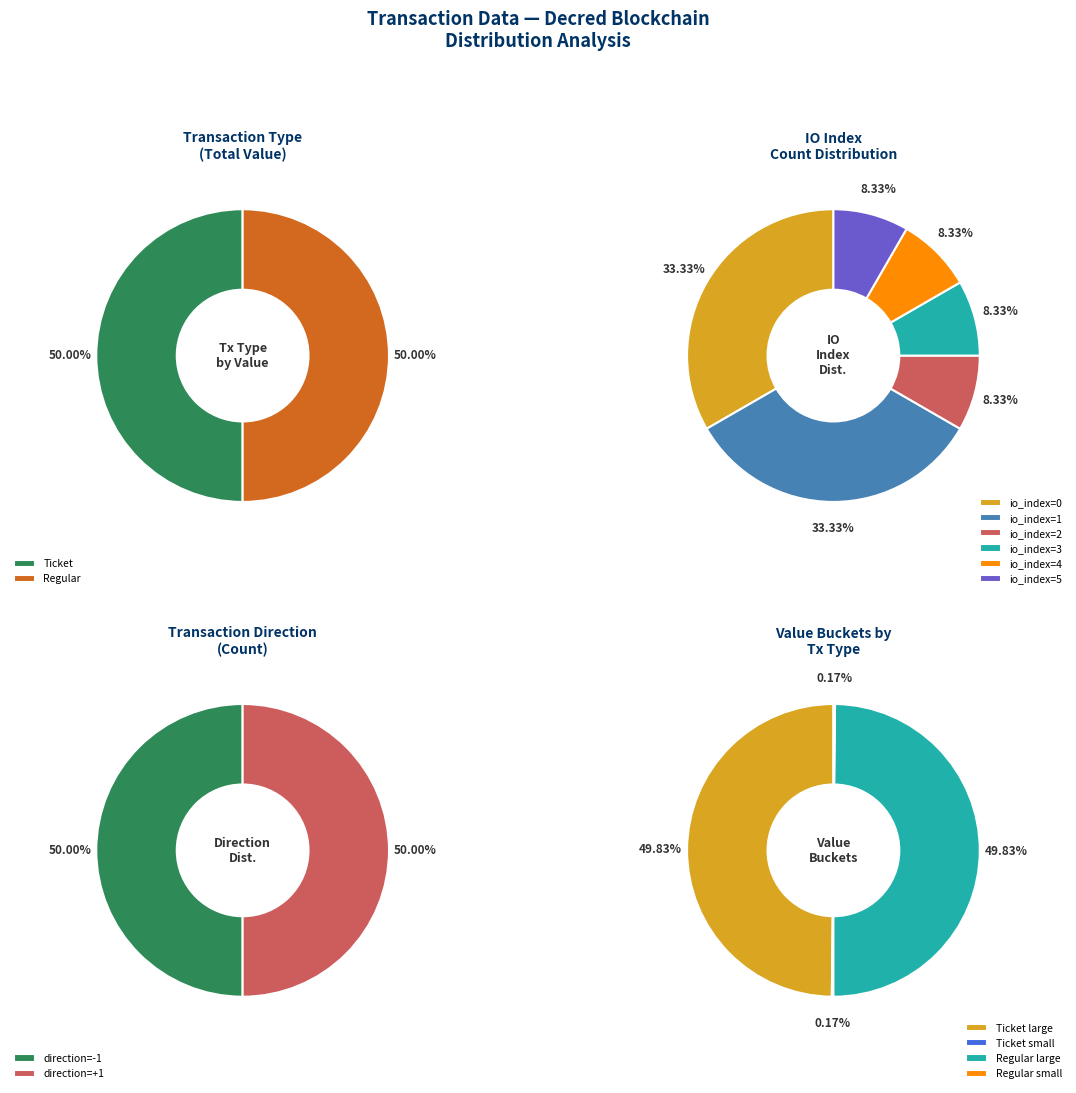

The 1 slice represents 43% of the pie. True or false?

False